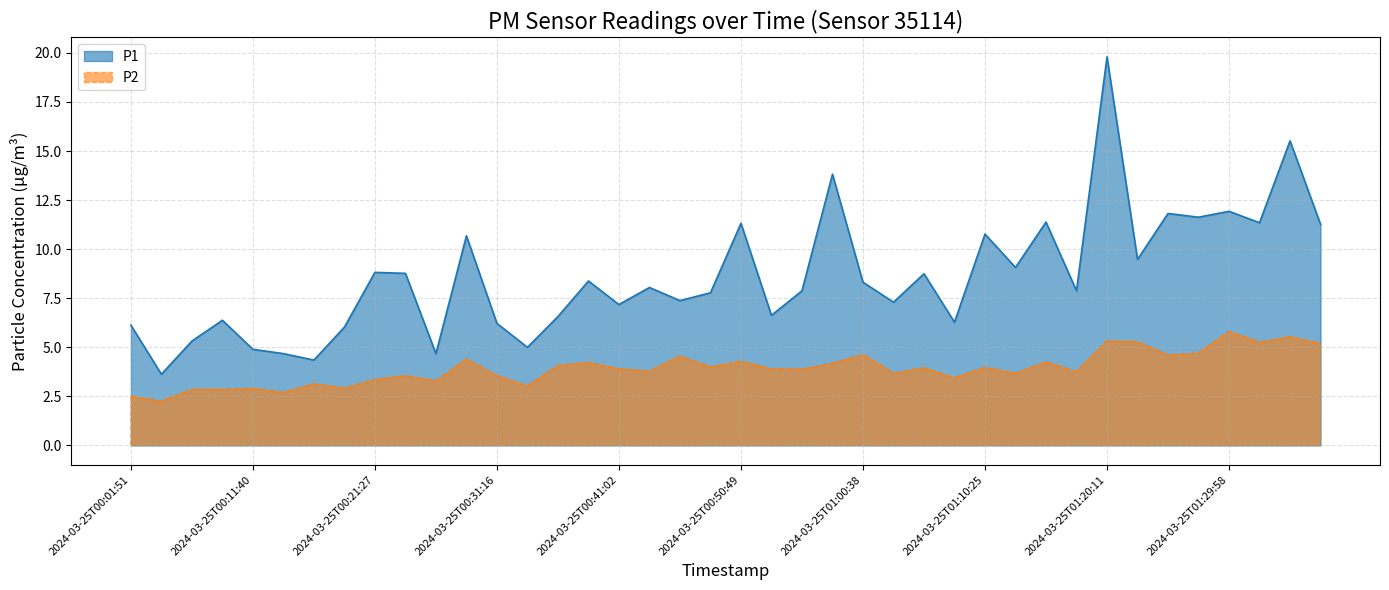

At which label is P1 closest to 11?

2024-03-25T01:10:25